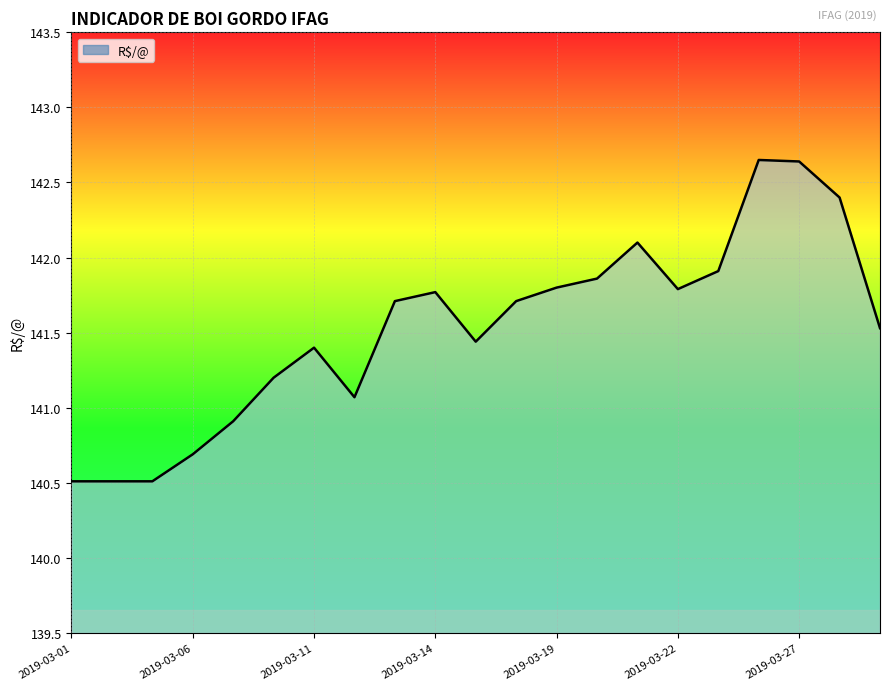

What is the smallest value displayed?

140.5